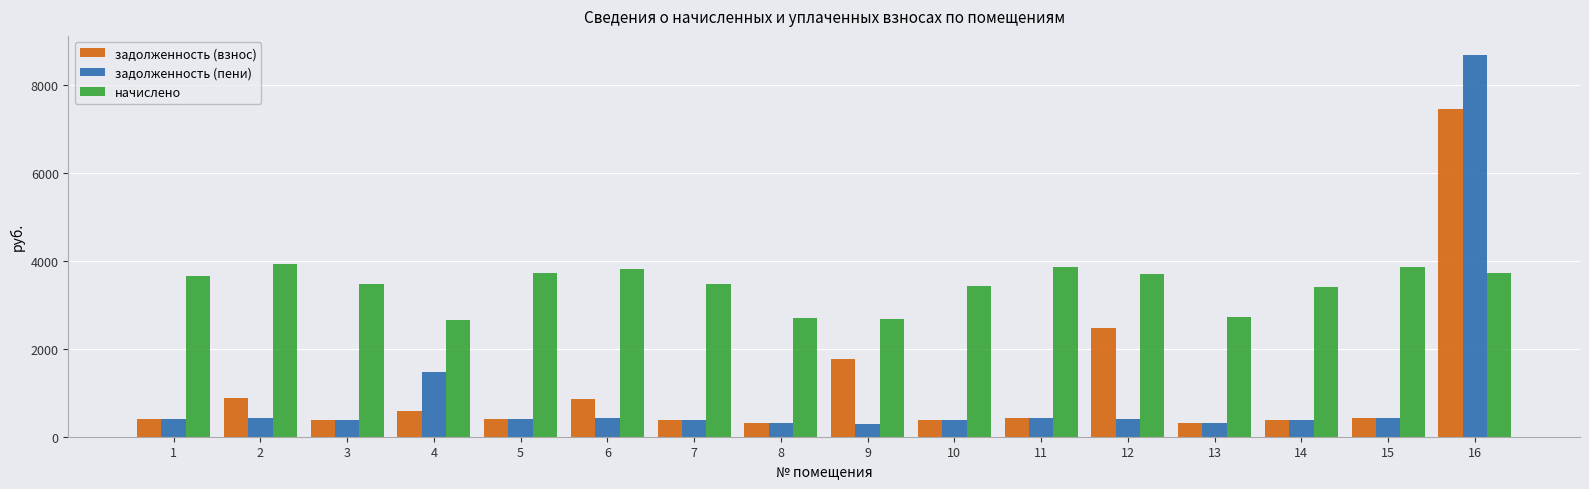

What is the spread (max minus min) of values at 9?

2367.7